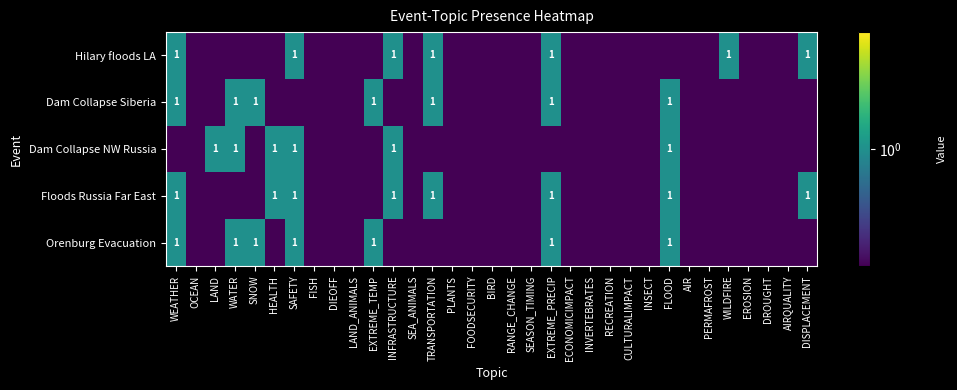

The Floods Russia Far East series shows 1.0 at HEALTH. True or false?

True